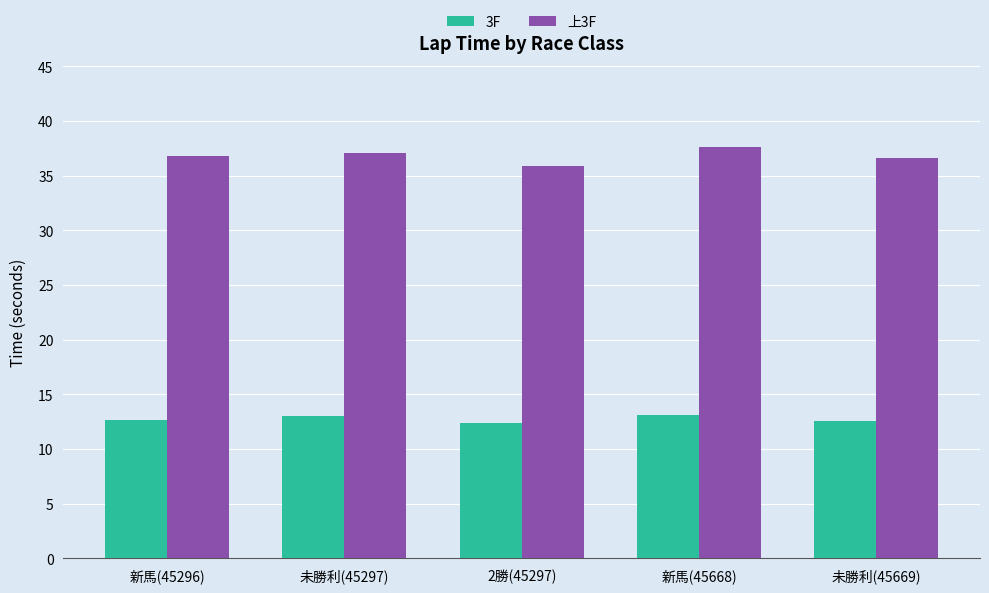

Rank the series at 2勝(45297) from highest to lowest value.

上3F, 3F